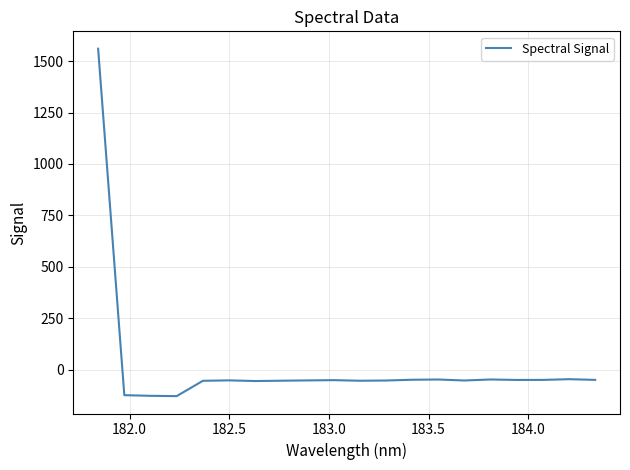

What is the difference between the maximum and minimum values?

1688.9